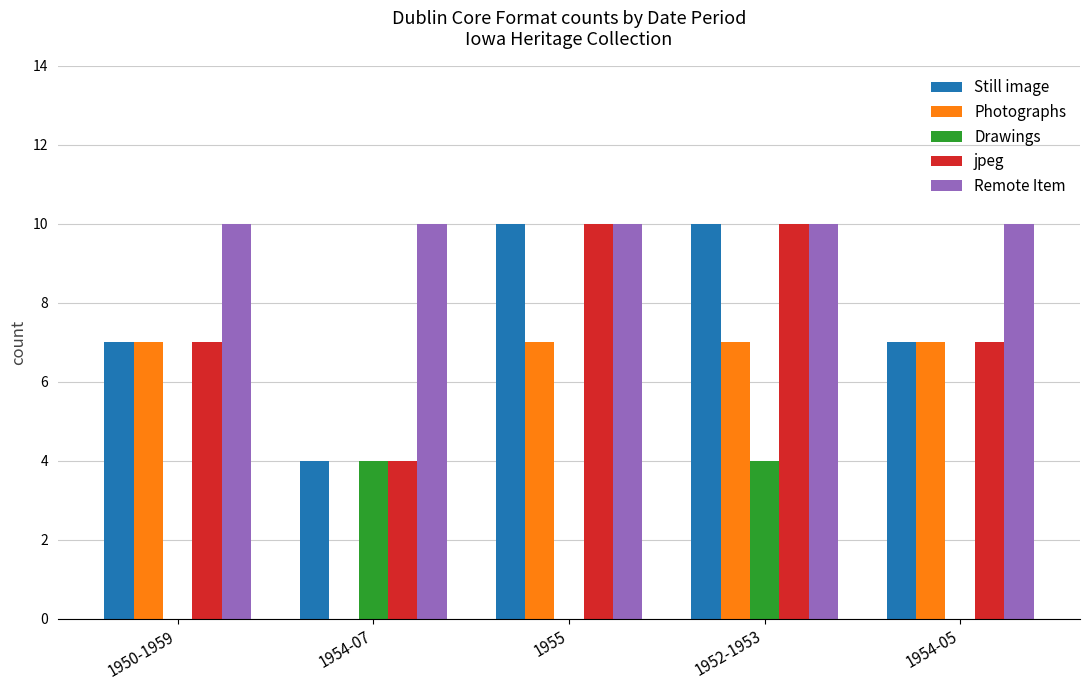

Reading right to left, transcribe all the data shown in this chart.

Still image: 1954-05=7	1952-1953=10	1955=10	1954-07=4	1950-1959=7
Photographs: 1954-05=7	1952-1953=7	1955=7	1954-07=0	1950-1959=7
Drawings: 1954-05=0	1952-1953=4	1955=0	1954-07=4	1950-1959=0
jpeg: 1954-05=7	1952-1953=10	1955=10	1954-07=4	1950-1959=7
Remote Item: 1954-05=10	1952-1953=10	1955=10	1954-07=10	1950-1959=10